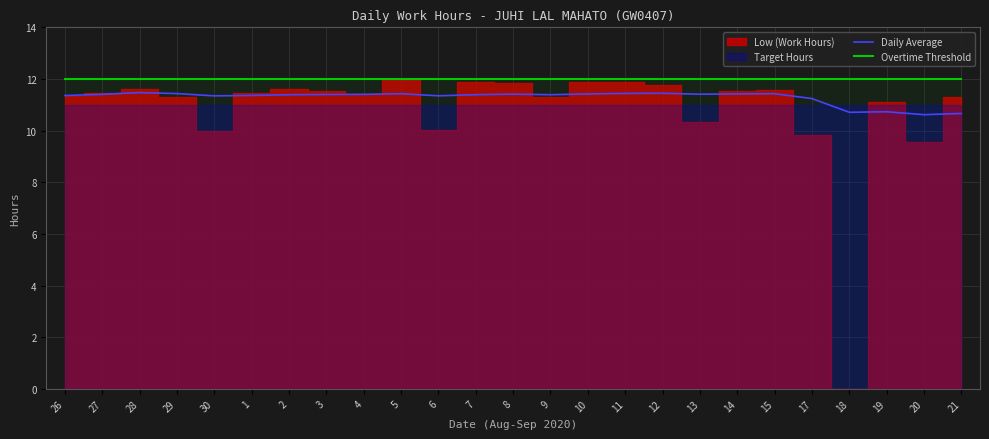

Reading left to right, extract all data points from this chart.

Daily Average: 11.4	11.4	11.5	11.4	11.3	11.4	11.4	11.4	11.4	11.4	11.3	11.4	11.4	11.4	11.4	11.4	11.4	11.4	11.4	11.4	11.2	10.7	10.7	10.6	10.7
Overtime Threshold: 12.0	12.0	12.0	12.0	12.0	12.0	12.0	12.0	12.0	12.0	12.0	12.0	12.0	12.0	12.0	12.0	12.0	12.0	12.0	12.0	12.0	12.0	12.0	12.0	12.0